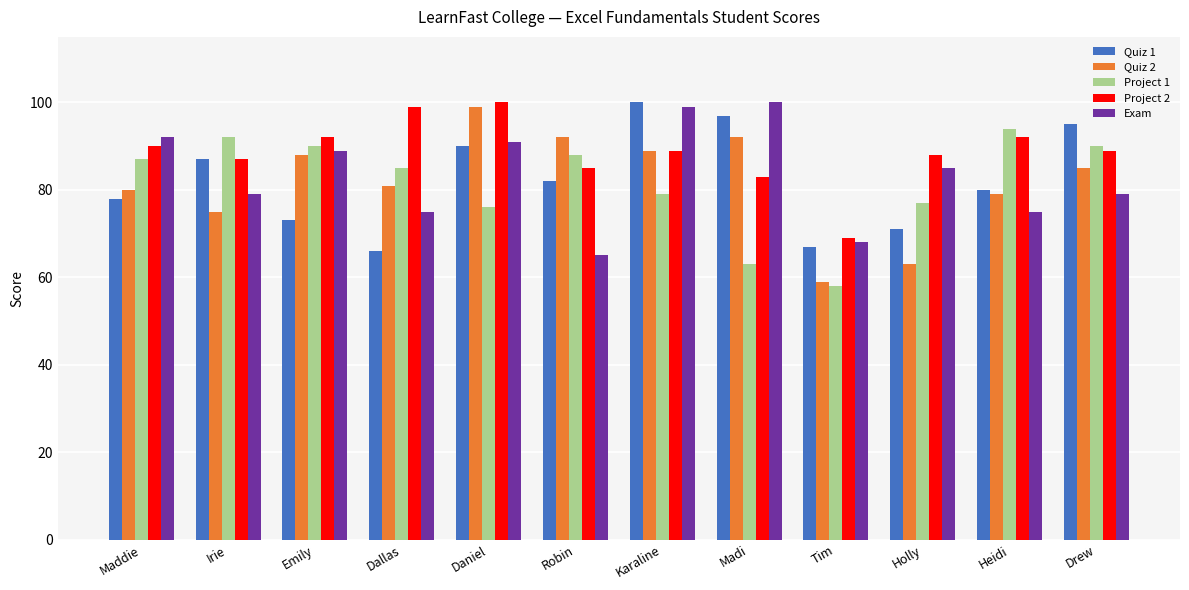

What is the difference between the Project 1 values at Irie and Emily?

2